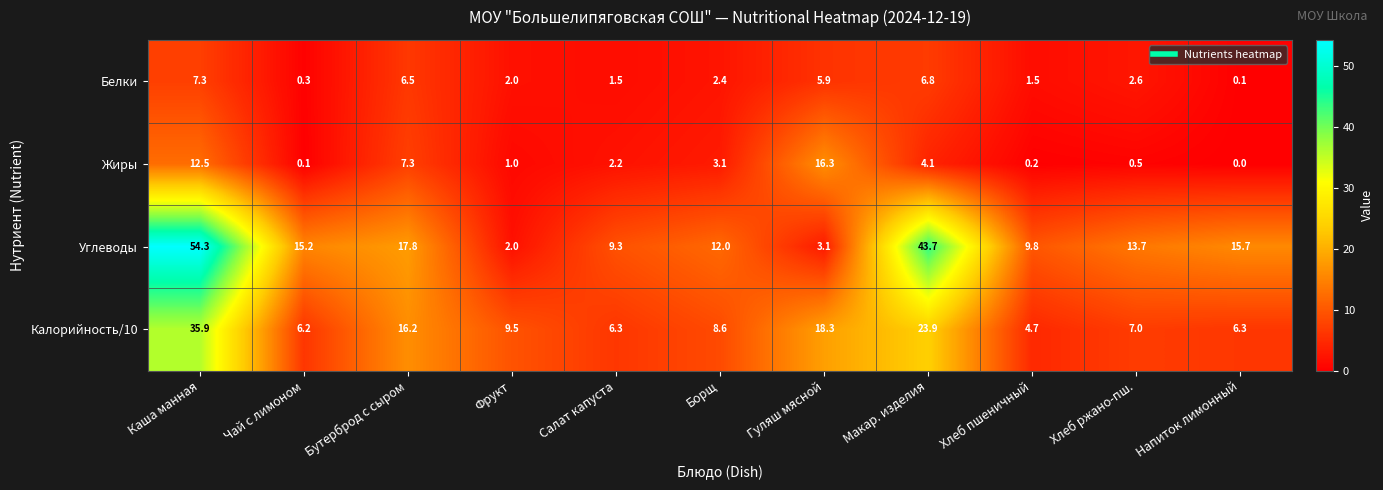

What is the average value of the Белки series?

3.4